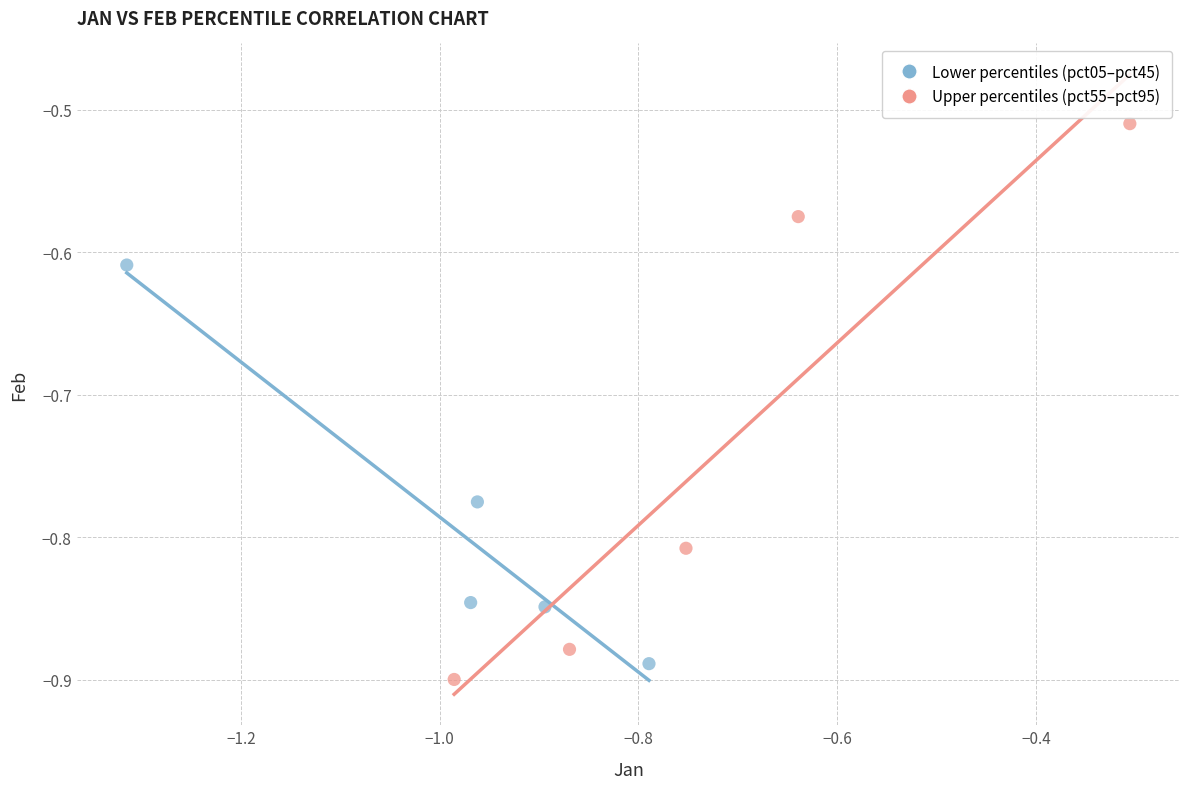

Which series reaches the maximum Y coordinate?

Upper percentiles (pct55–pct95)